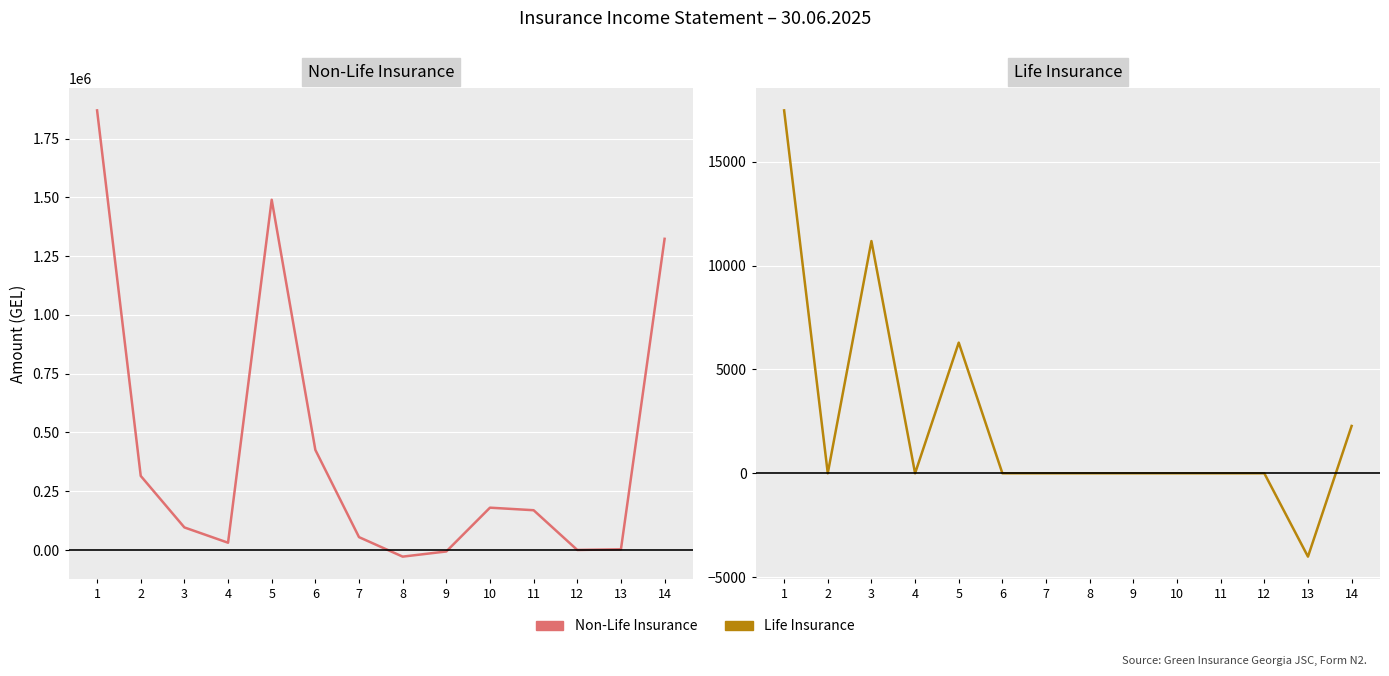

The Non-Life Insurance series shows 0.0 at 12. True or false?

True